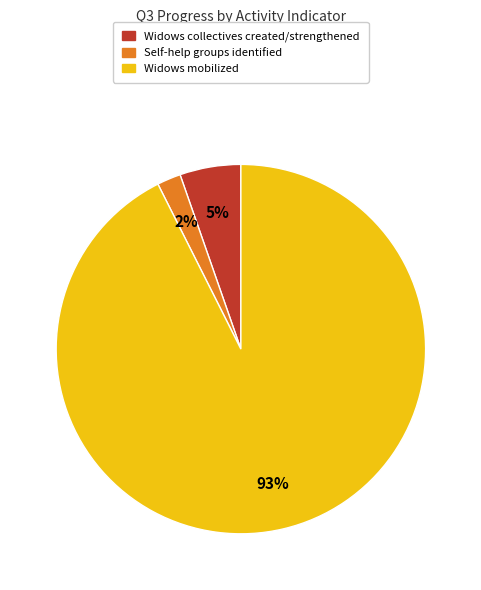

To the nearest percent, what is the difference between the largest and smallest slice percentages?

91%